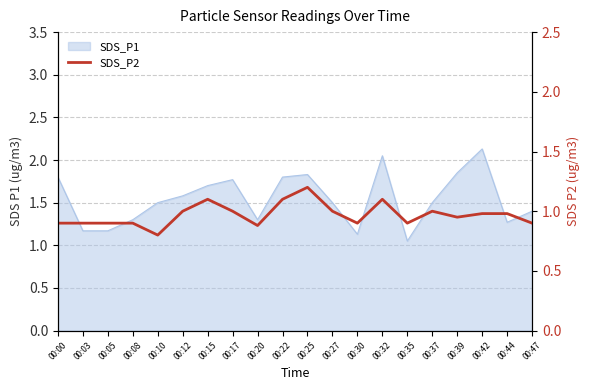

What is the approximate value at 00:27?

1.0